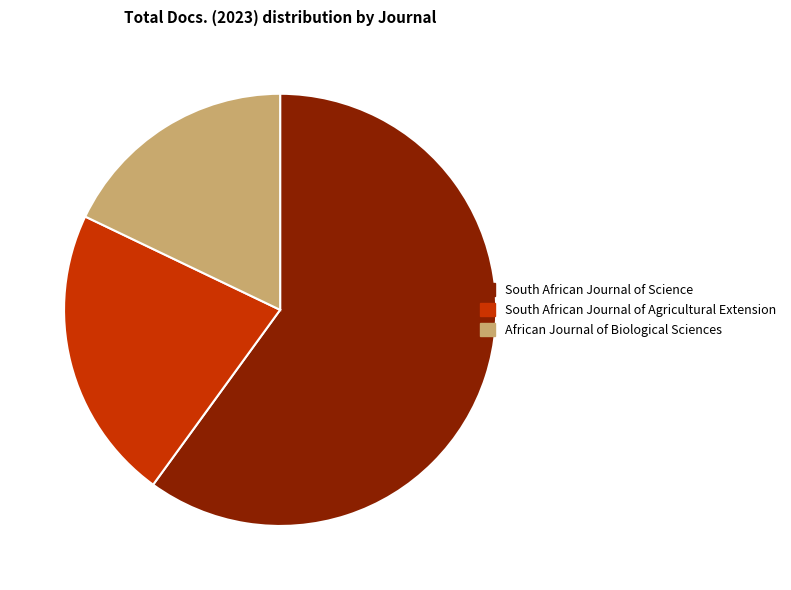

Which has a higher value, African Journal of Biological Sciences or South African Journal of Agricultural Extension?

South African Journal of Agricultural Extension